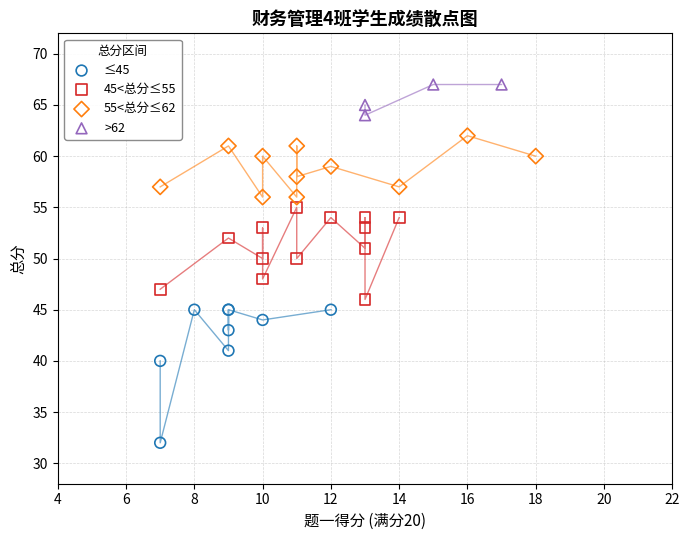

Which series has the largest Y range (max minus min)?

≤45